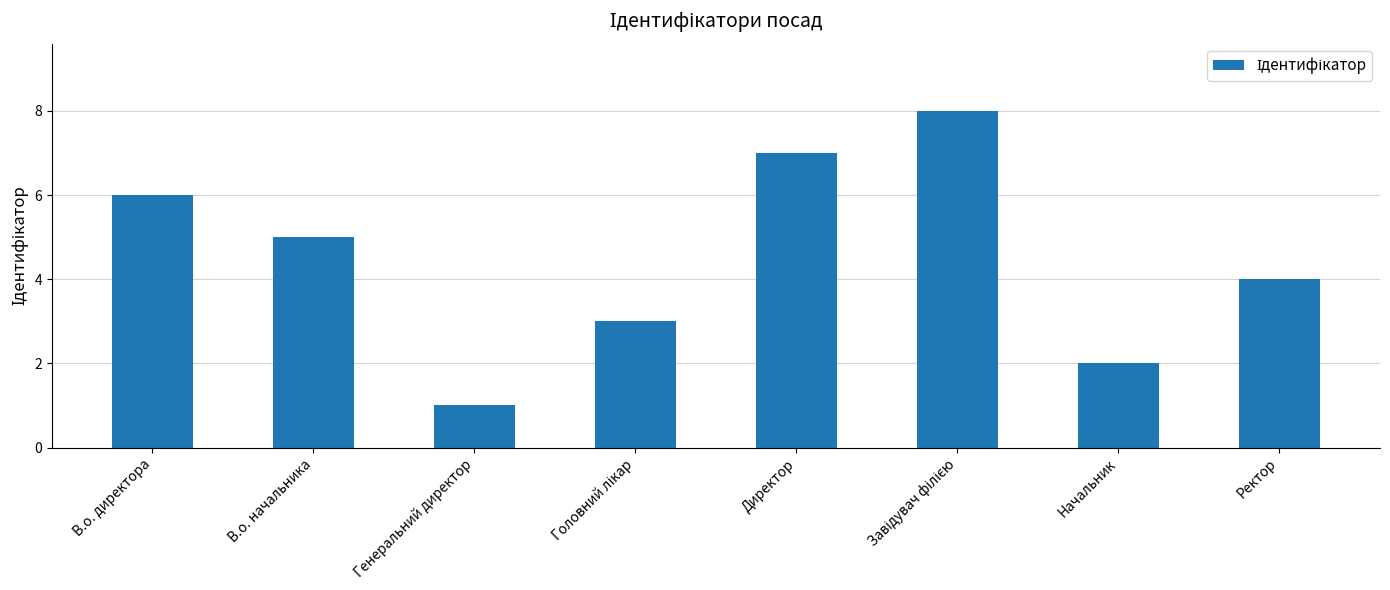

What is the label of the 4th bar from the right?

Директор